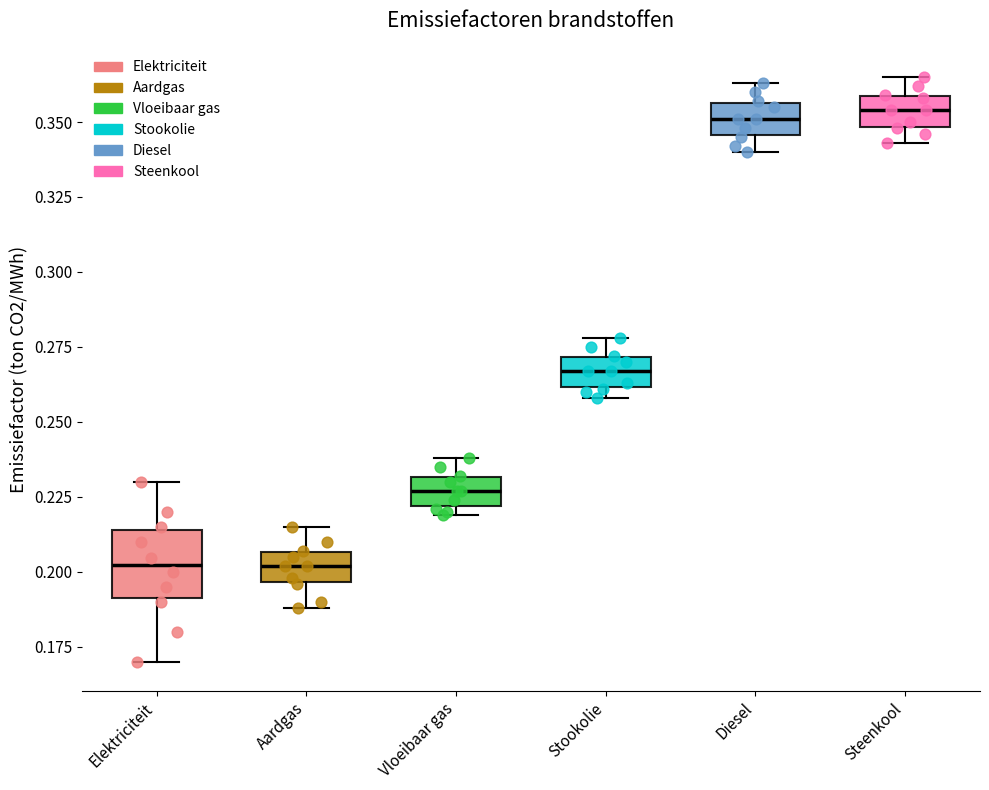

Where is the upper edge of the box for Aardgas on the y-axis? The values are not printed on the chart, so give them approximately, as read against the axis.

0.205